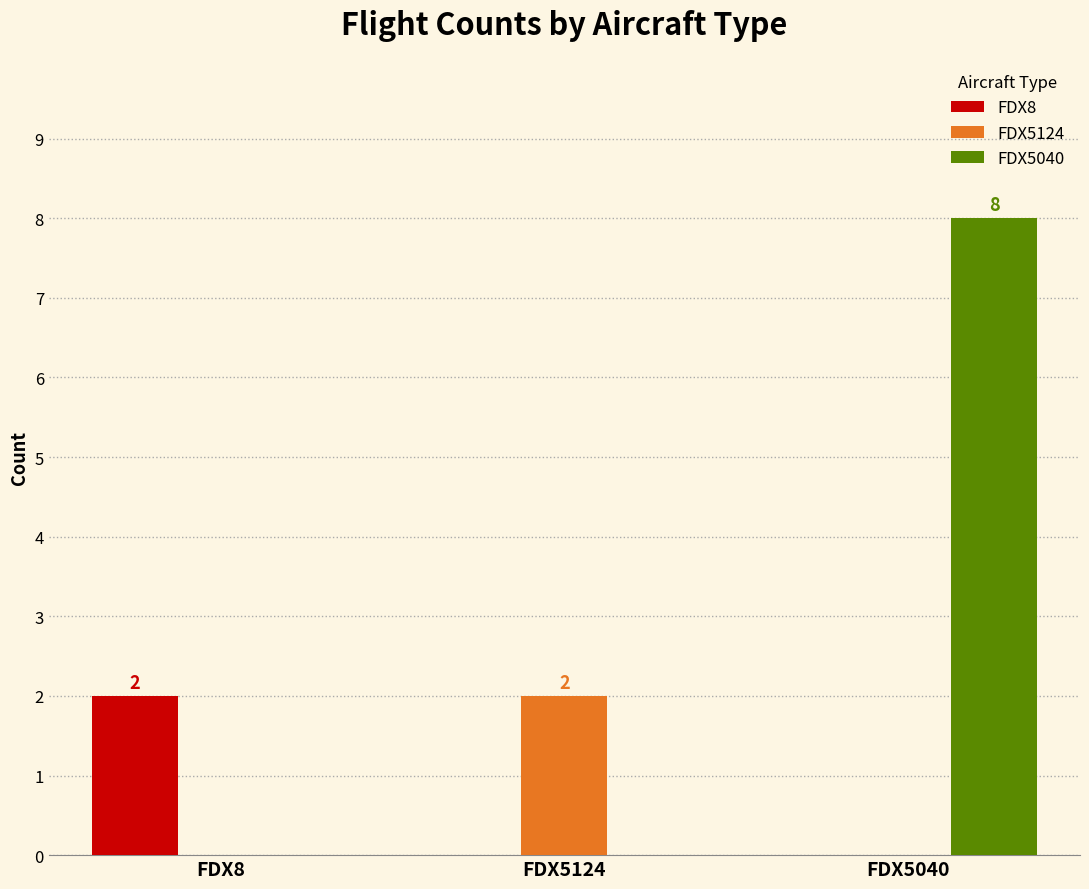

The FDX5040 series shows 0 at FDX5124. True or false?

True